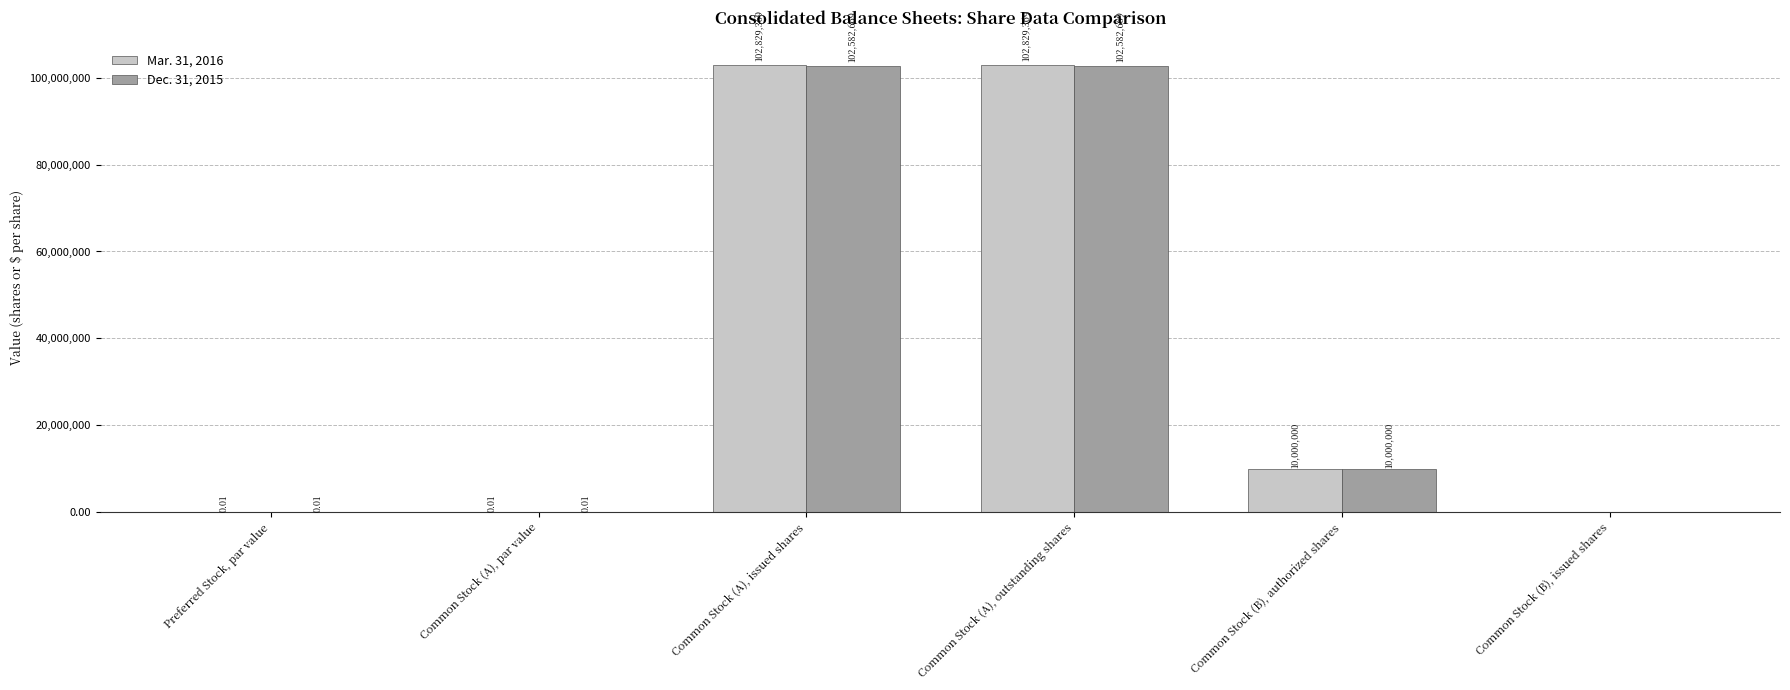

How many values in Mar. 31, 2016 are above zero?

5